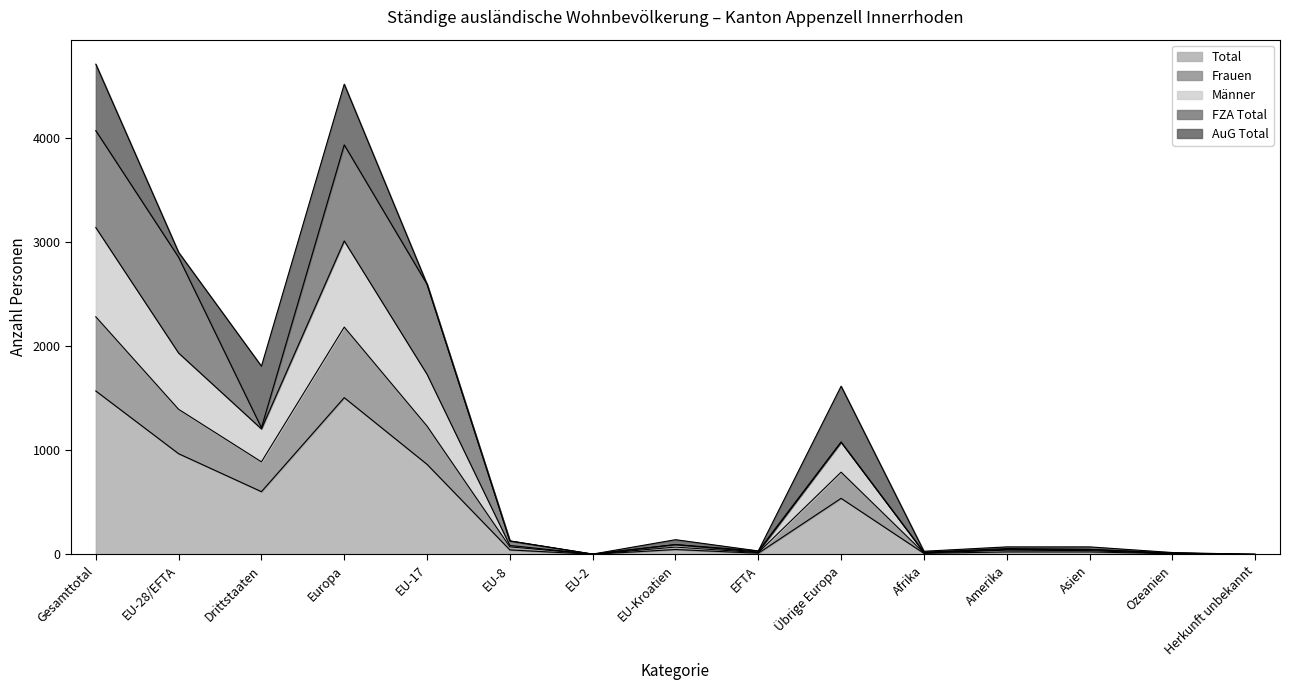

What is the difference between the maximum and second lowest values in the Frauen series?

2278